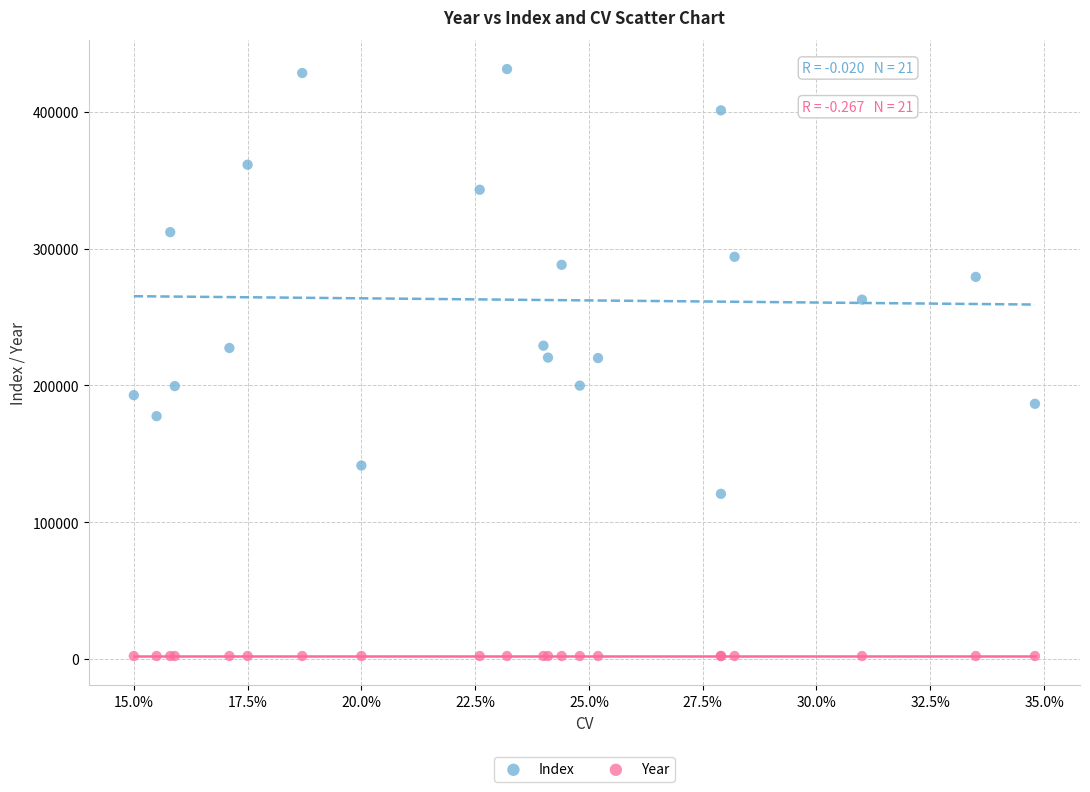

Which series has the widest spread of Y values?

Index